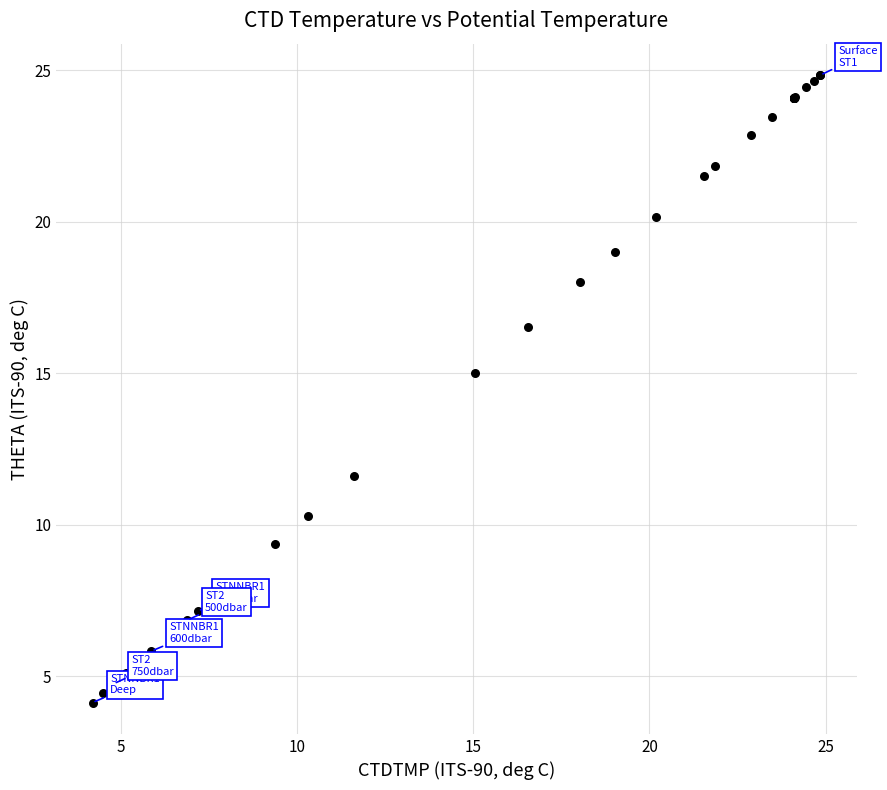

What Y value in the scatter plot is closest to 14?

15.0